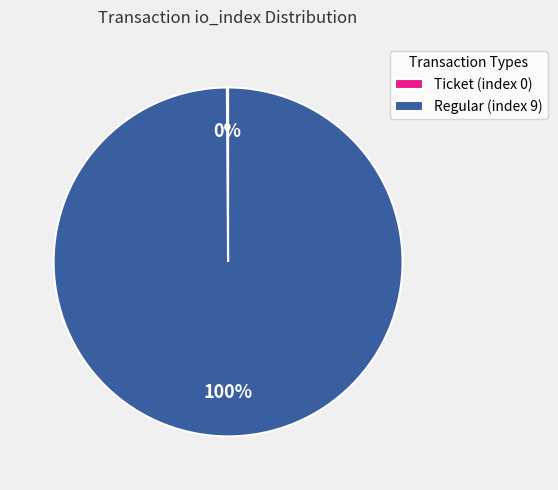

Does any single category account for the majority?

Yes